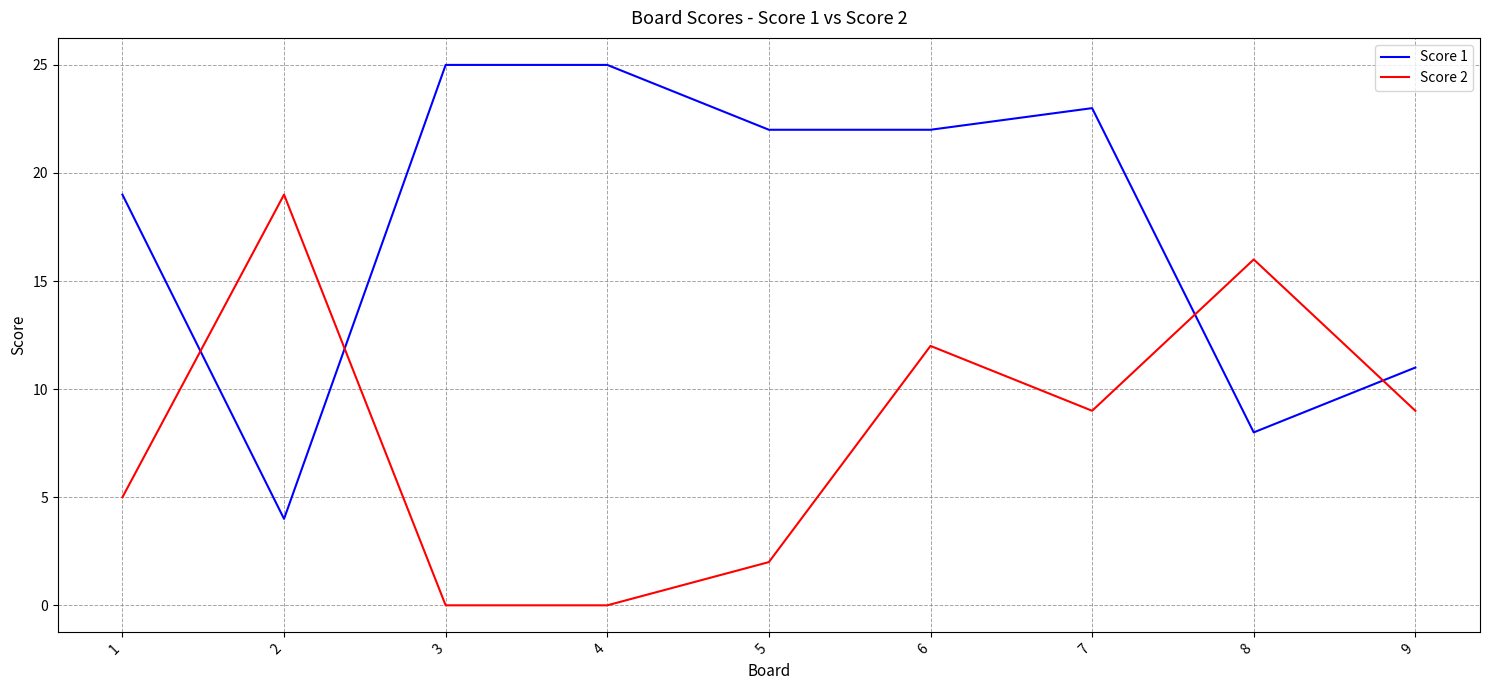

List the series in order of their peak value, lowest first.

Score 2, Score 1